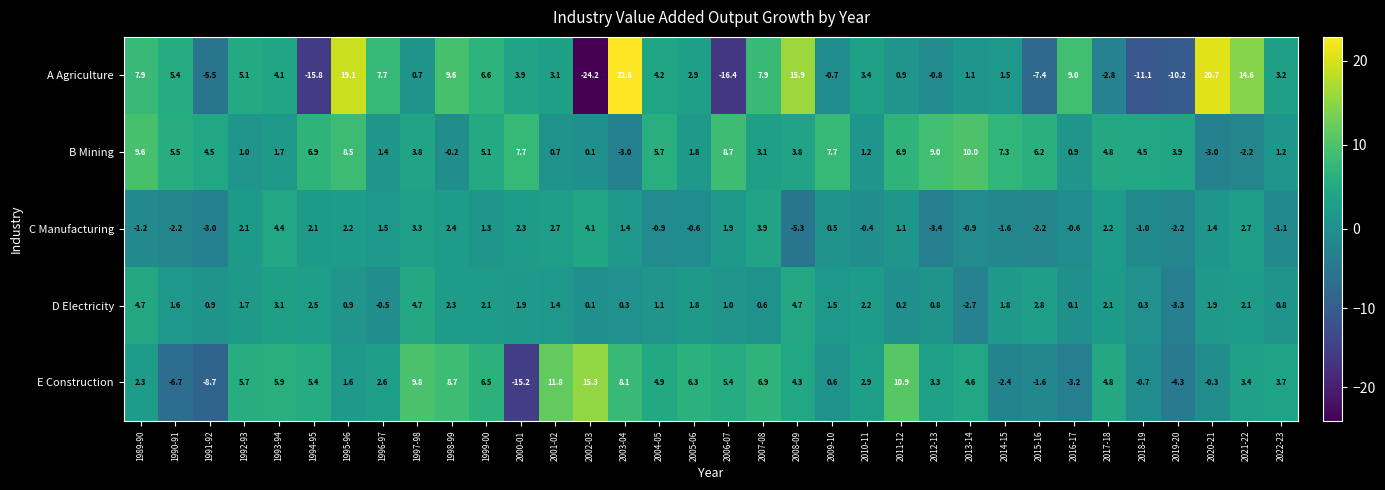

What is the difference between the second highest and minimum values in the E Construction series?

27.0